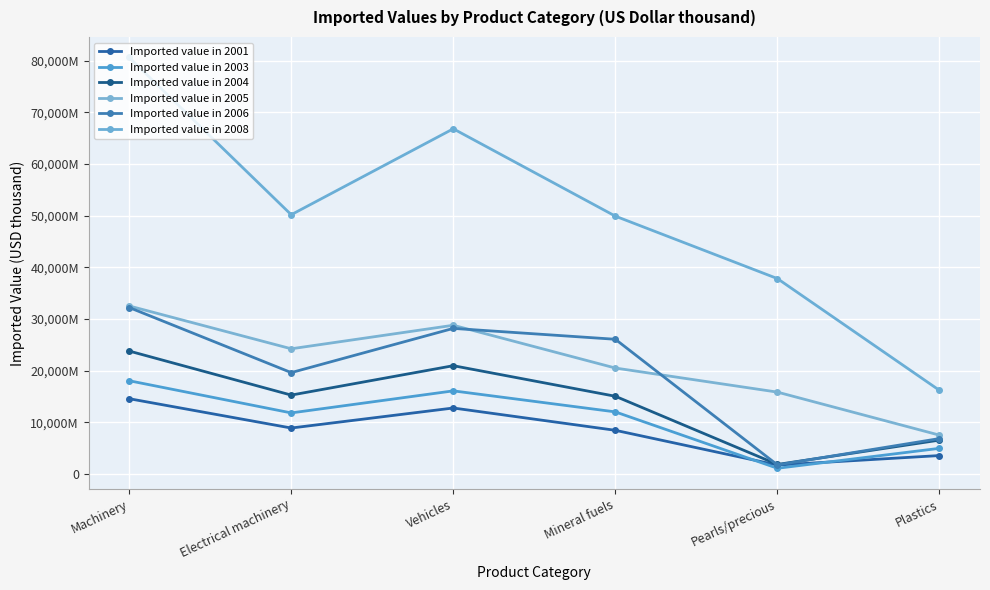

In Imported value in 2001, how many points are higher than both neighbors (excluding endpoints)?

1